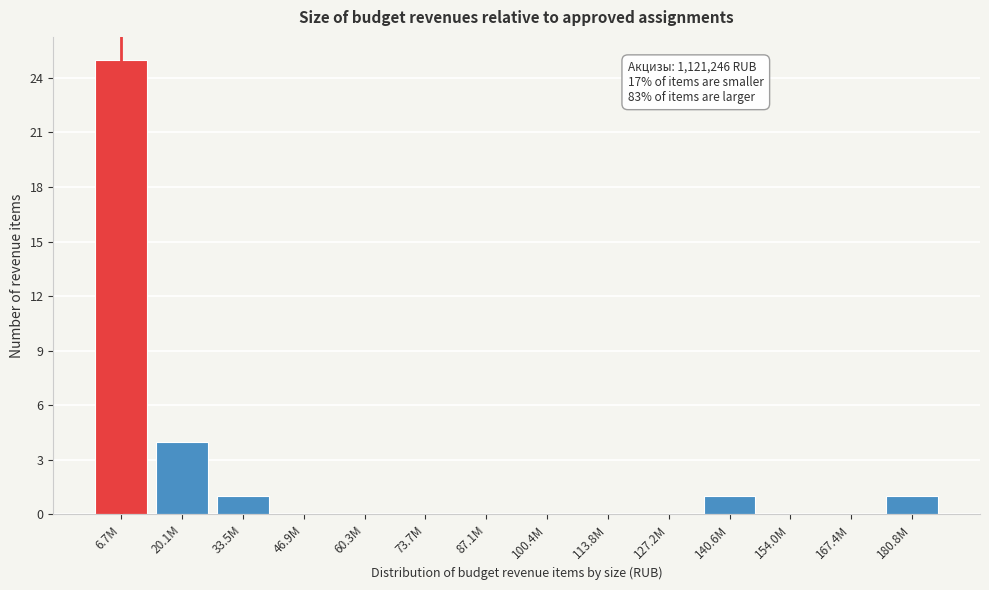

Reading left to right, transcribe all the data shown in this chart.

6.7M=25	20.1M=4	33.5M=1	46.9M=0	60.3M=0	73.7M=0	87.1M=0	100.4M=0	113.8M=0	127.2M=0	140.6M=1	154.0M=0	167.4M=0	180.8M=1